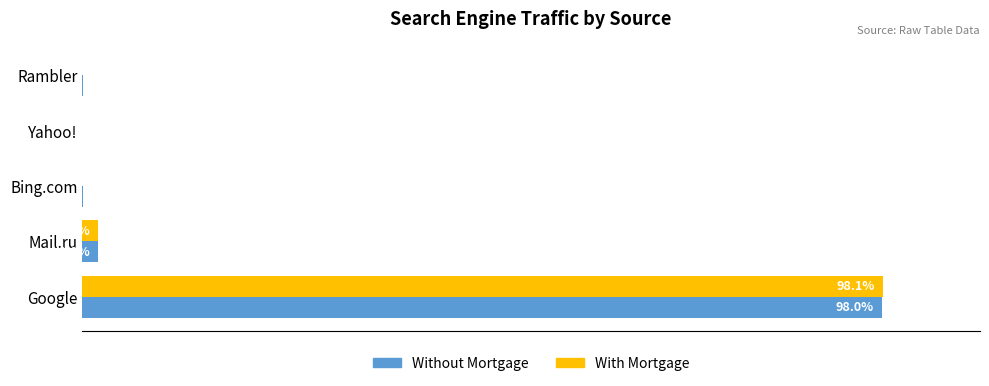

What are all the series names shown in the legend?

Without Mortgage, With Mortgage